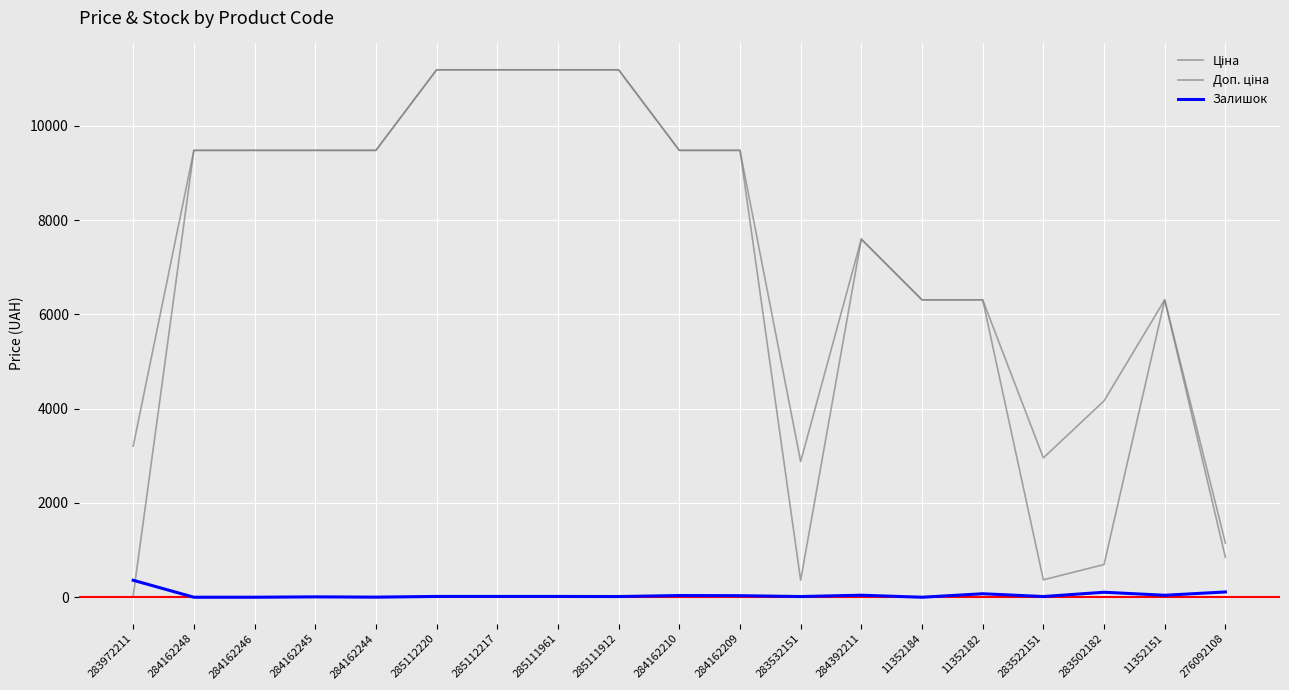

How many interior local peaks does the Залишок series have?

5